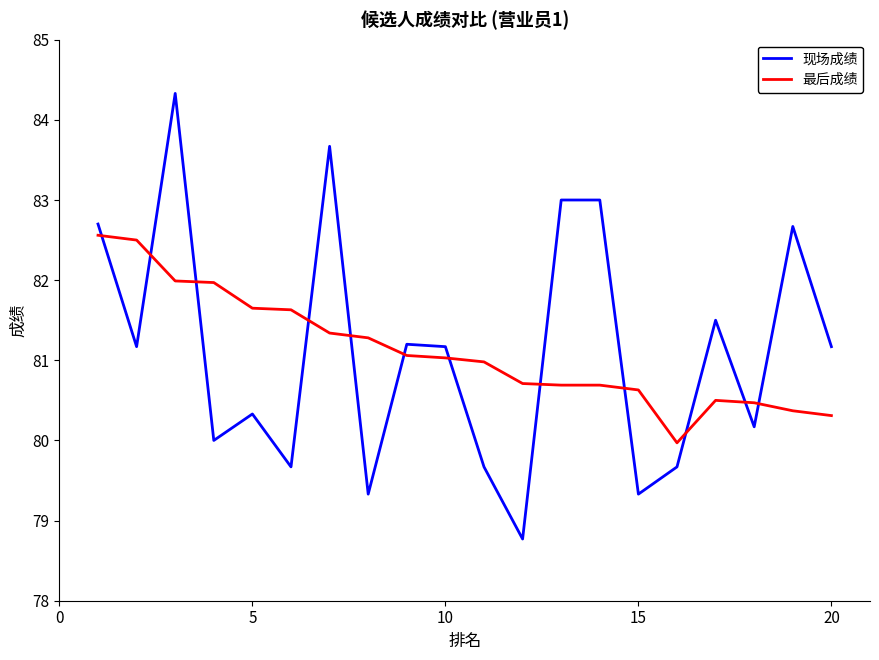

Which series ends up on top after the final intersection of 现场成绩 and 最后成绩?

现场成绩